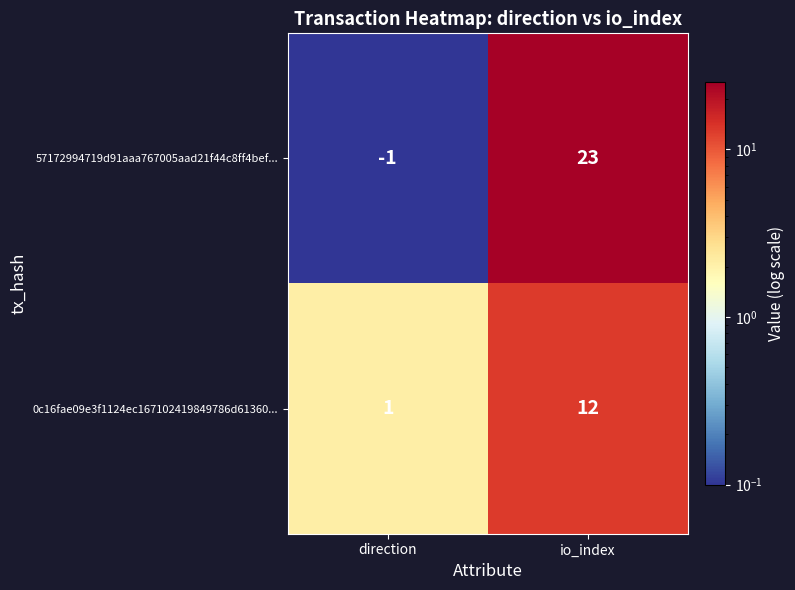

What is the minimum value shown in the chart?

-1